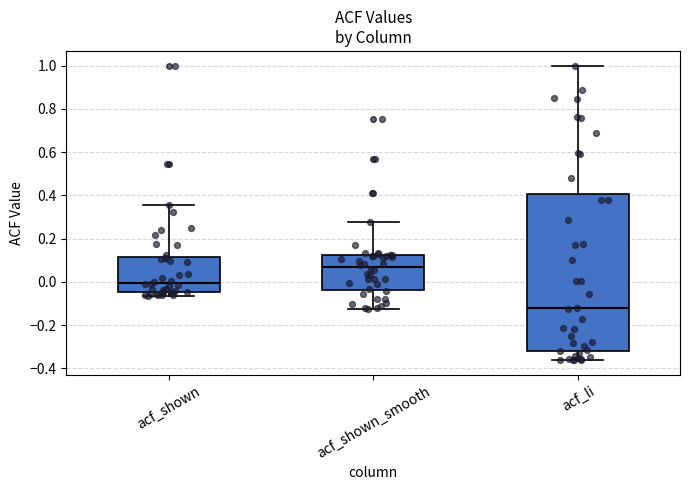

Comparing the boxes themselves (not the whiskers), which one is the tallest?

acf_li